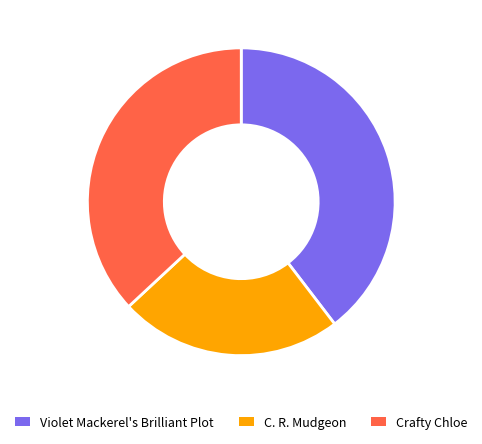

To the nearest percent, what is the difference between the Violet Mackerel's Brilliant Plot and C. R. Mudgeon slice percentages?

16%